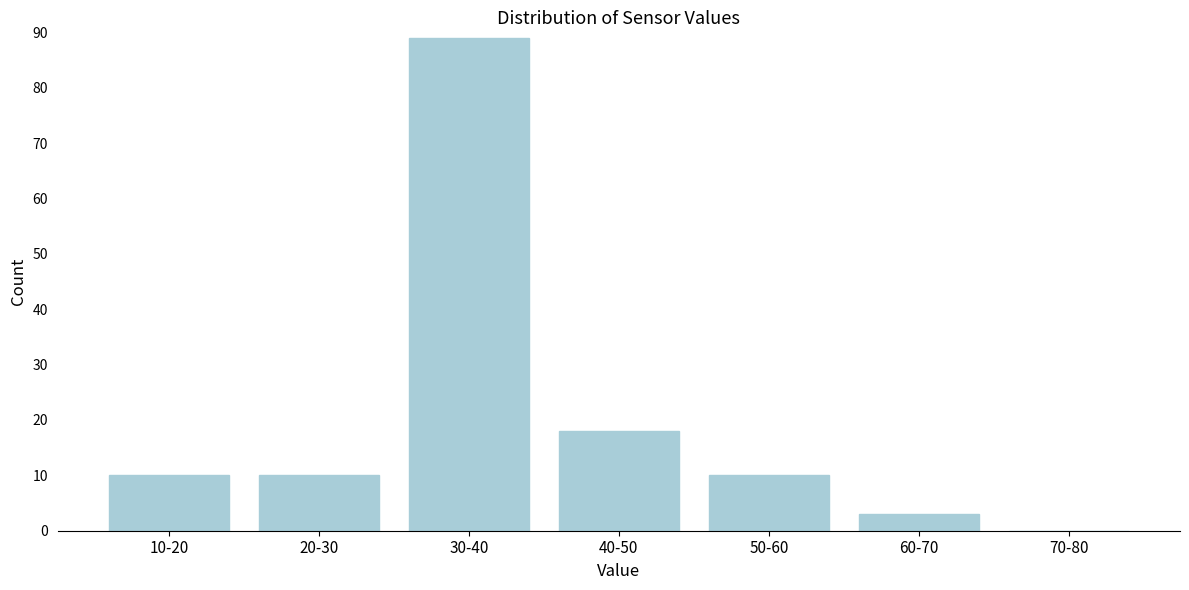

Reading left to right, extract all data points from this chart.

10-20=10	20-30=10	30-40=89	40-50=18	50-60=10	60-70=3	70-80=0